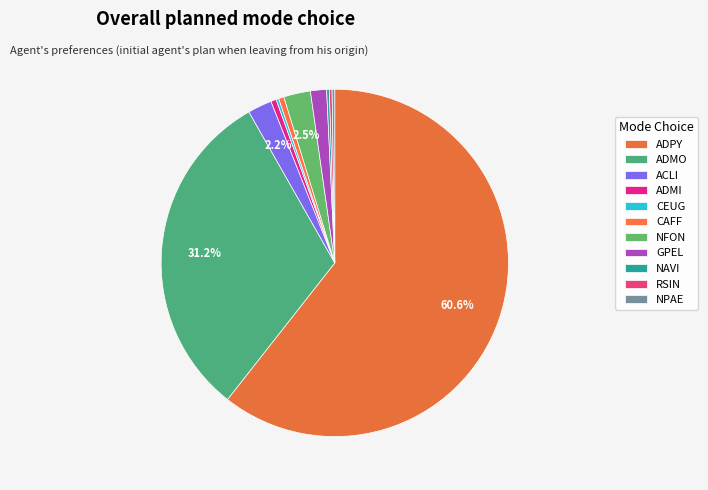

Which slice represents more than half of the pie?

ADPY